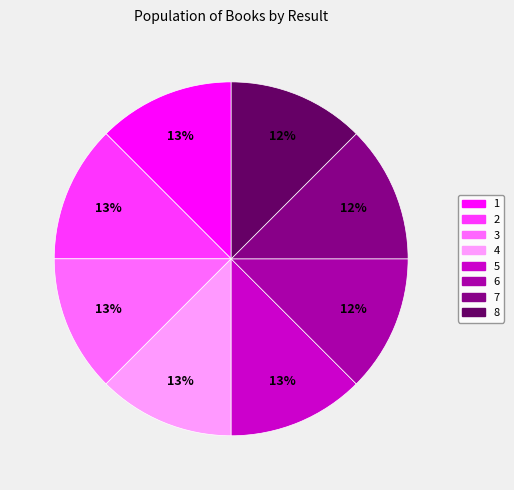

Does 1 represent more than half of the total?

No